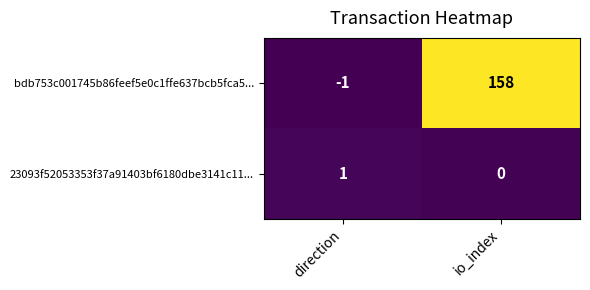

True or false: 23093f52053353f37a91403bf6180dbe3141c11... has a value of 0 at io_index.

True